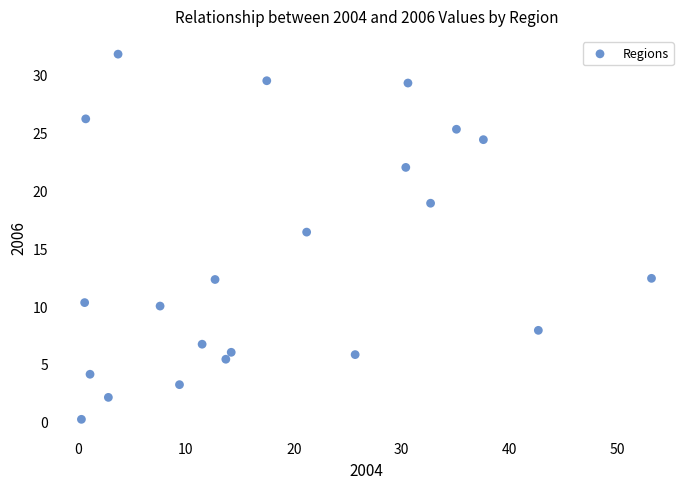

What is the range of Y values (max minus min)?

31.6